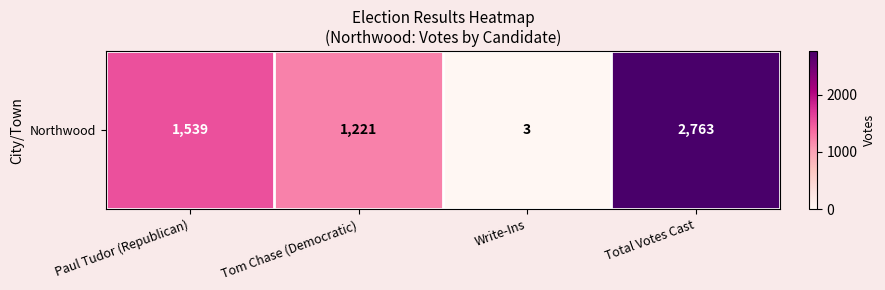

What is the difference between the maximum and second lowest values?

1542